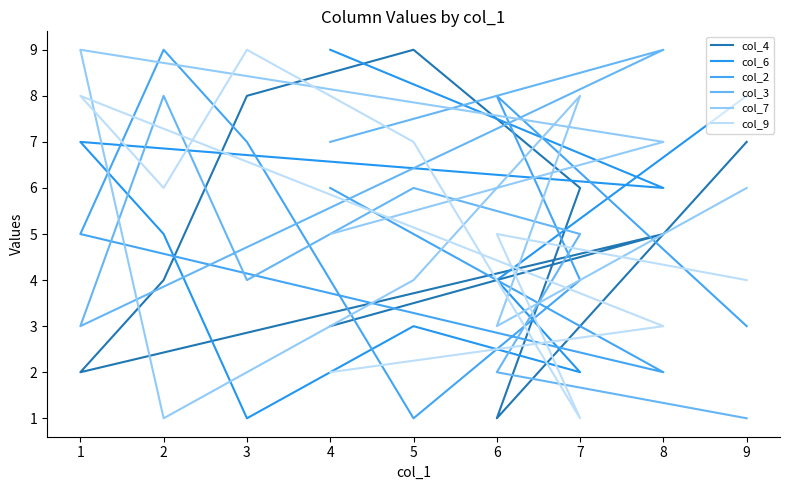

Rank the categories by col_7 value from highest to lowest.

1, 7, 8, 9, 4, 5, 6, 3, 2